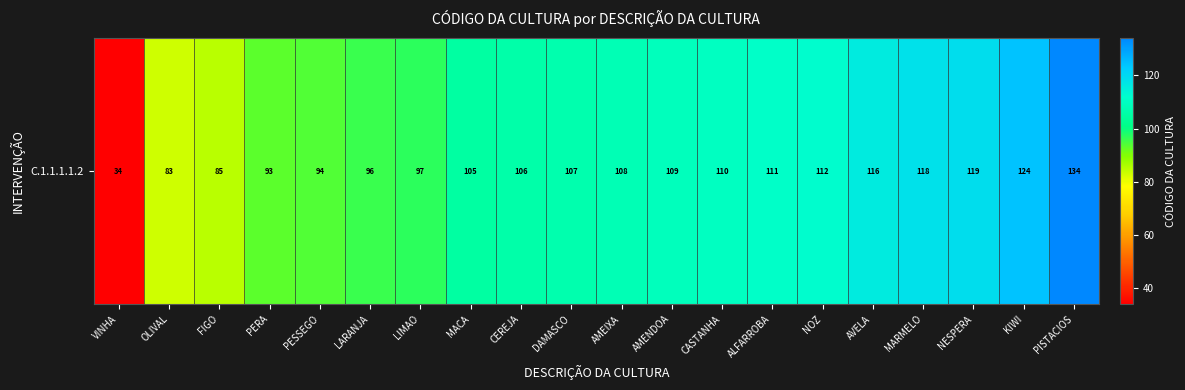

Reading right to left, extract all data points from this chart.

134	124	119	118	116	112	111	110	109	108	107	106	105	97	96	94	93	85	83	34